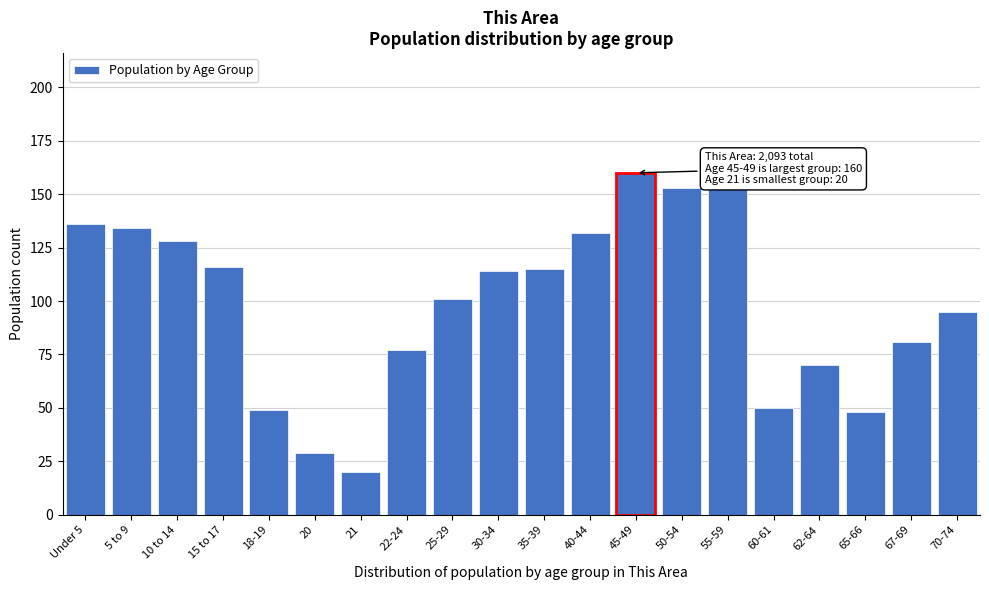

Reading left to right, list all the values displayed in this chart.

Under 5=136	5 to 9=134	10 to 14=128	15 to 17=116	18-19=49	20=29	21=20	22-24=77	25-29=101	30-34=114	35-39=115	40-44=132	45-49=160	50-54=153	55-59=154	60-61=50	62-64=70	65-66=48	67-69=81	70-74=95